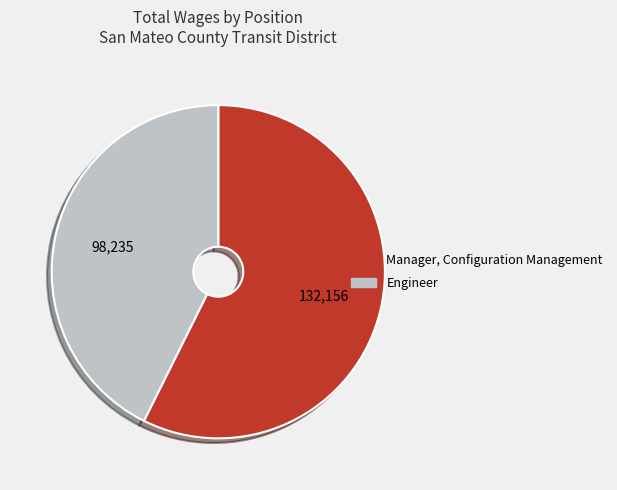

The Engineer slice represents 37% of the pie. True or false?

False